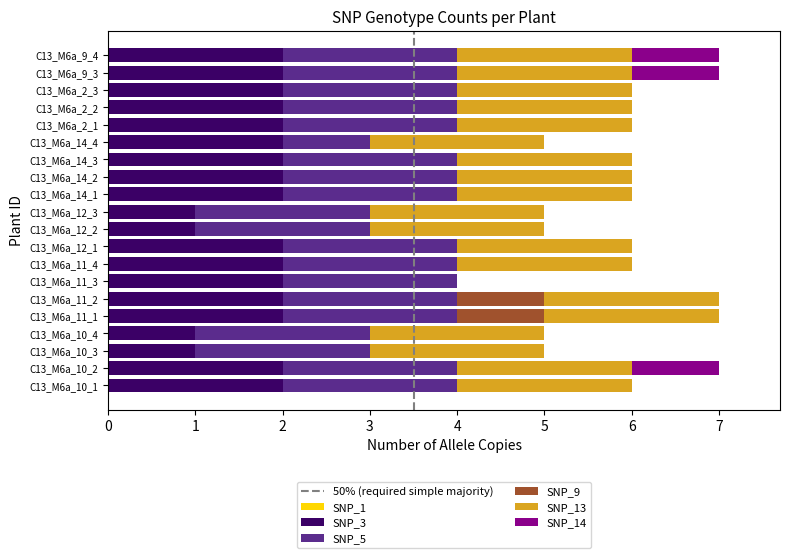

Count the number of data series in this chart.

5